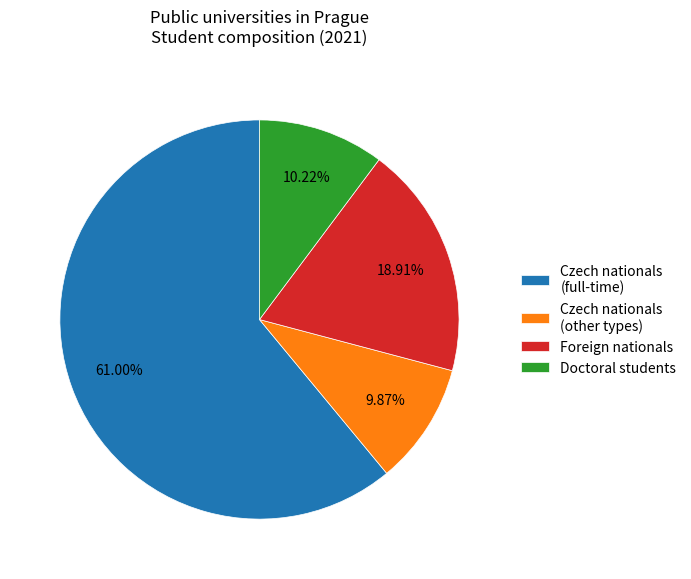

Which slice is the largest?

Czech nationals (full-time)